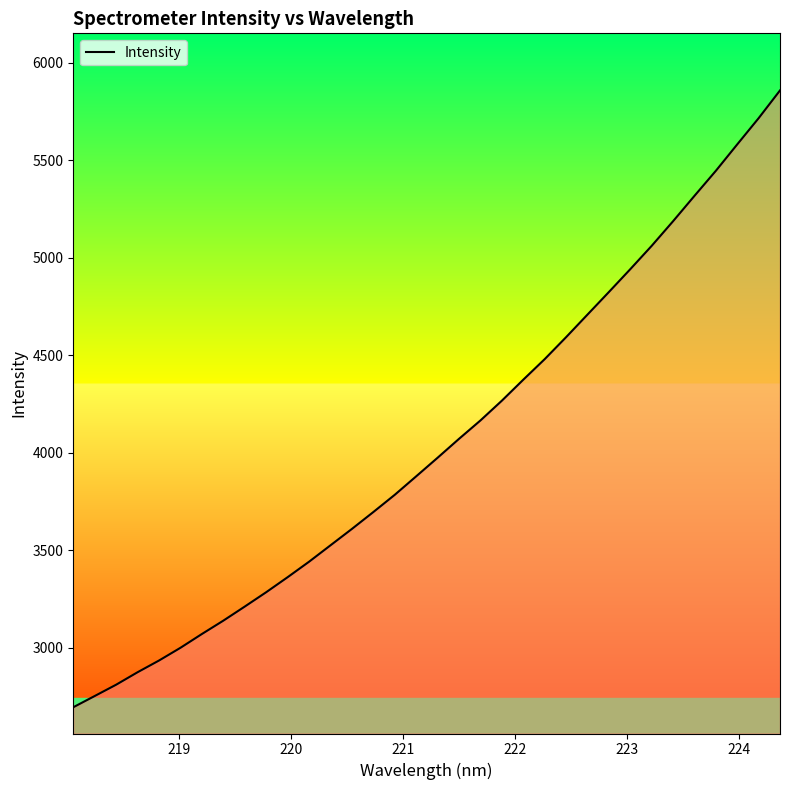

What is the difference between the maximum and minimum values?

3164.5